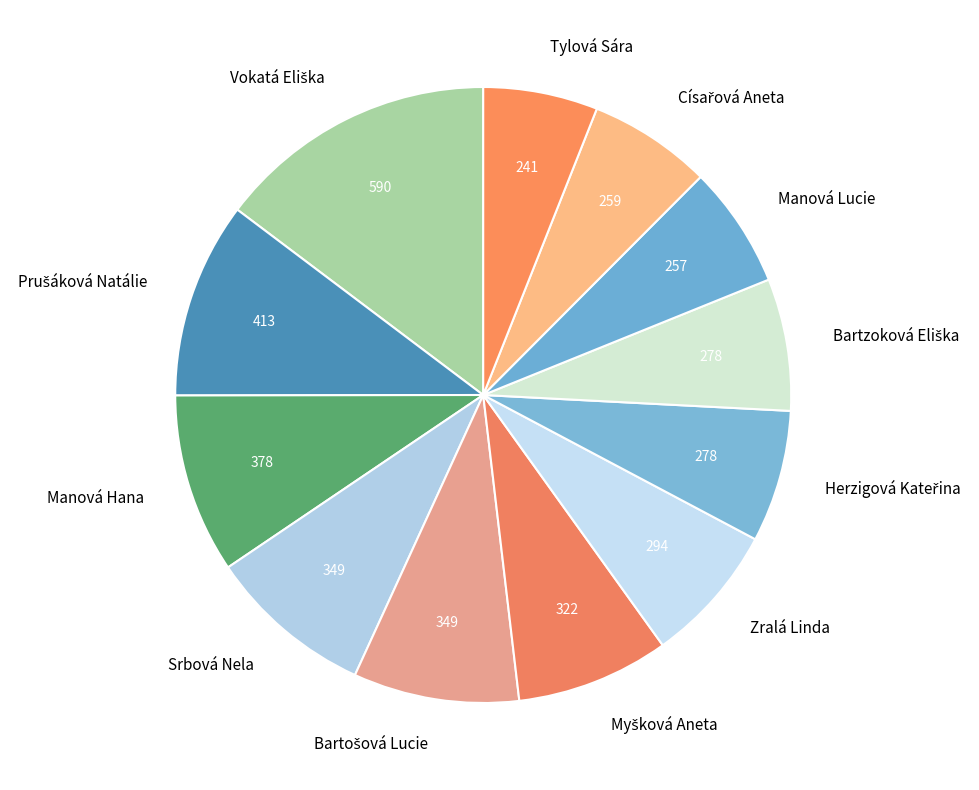

The Zralá Linda slice represents 1% of the pie. True or false?

False